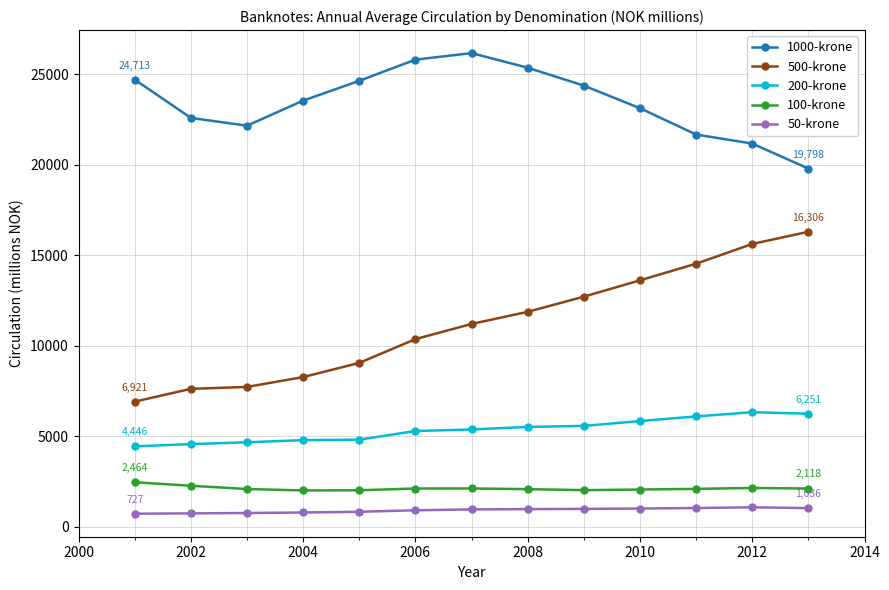

True or false: 500-krone has more than 2 points higher than both neighbors.

False